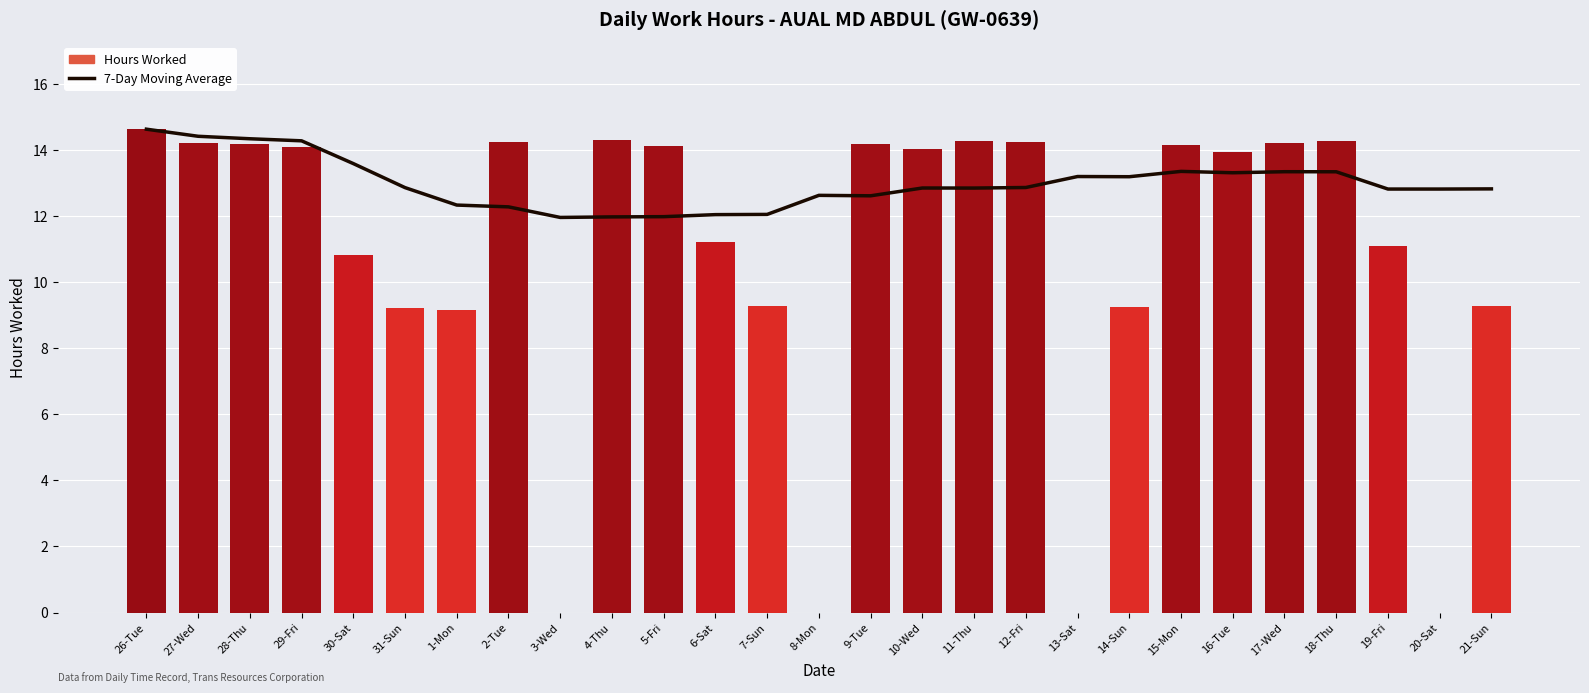

Reading left to right, what are all the values shown in this chart?

7-Day Moving Average: 26-Tue=14.6	27-Wed=14.4	28-Thu=14.3	29-Fri=14.3	30-Sat=13.6	31-Sun=12.9	1-Mon=12.3	2-Tue=12.3	3-Wed=12.0	4-Thu=12.0	5-Fri=12.0	6-Sat=12.1	7-Sun=12.1	8-Mon=12.6	9-Tue=12.6	10-Wed=12.9	11-Thu=12.9	12-Fri=12.9	13-Sat=13.2	14-Sun=13.2	15-Mon=13.4	16-Tue=13.3	17-Wed=13.4	18-Thu=13.3	19-Fri=12.8	20-Sat=12.8	21-Sun=12.8
Hours Worked: 26-Tue=14.6	27-Wed=14.2	28-Thu=14.2	29-Fri=14.1	30-Sat=10.8	31-Sun=9.2	1-Mon=9.2	2-Tue=14.3	3-Wed=0.0	4-Thu=14.3	5-Fri=14.1	6-Sat=11.2	7-Sun=9.3	8-Mon=0.0	9-Tue=14.2	10-Wed=14.0	11-Thu=14.3	12-Fri=14.2	13-Sat=0.0	14-Sun=9.2	15-Mon=14.2	16-Tue=13.9	17-Wed=14.2	18-Thu=14.3	19-Fri=11.1	20-Sat=0.0	21-Sun=9.3